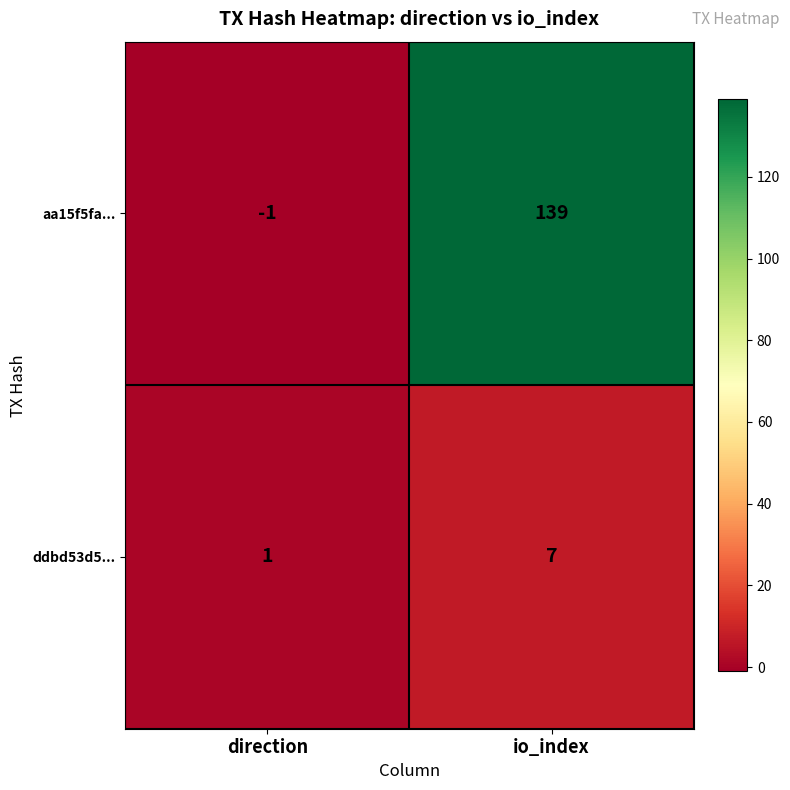

Rank the series by their maximum value, from highest to lowest.

aa15f5fa..., ddbd53d5...